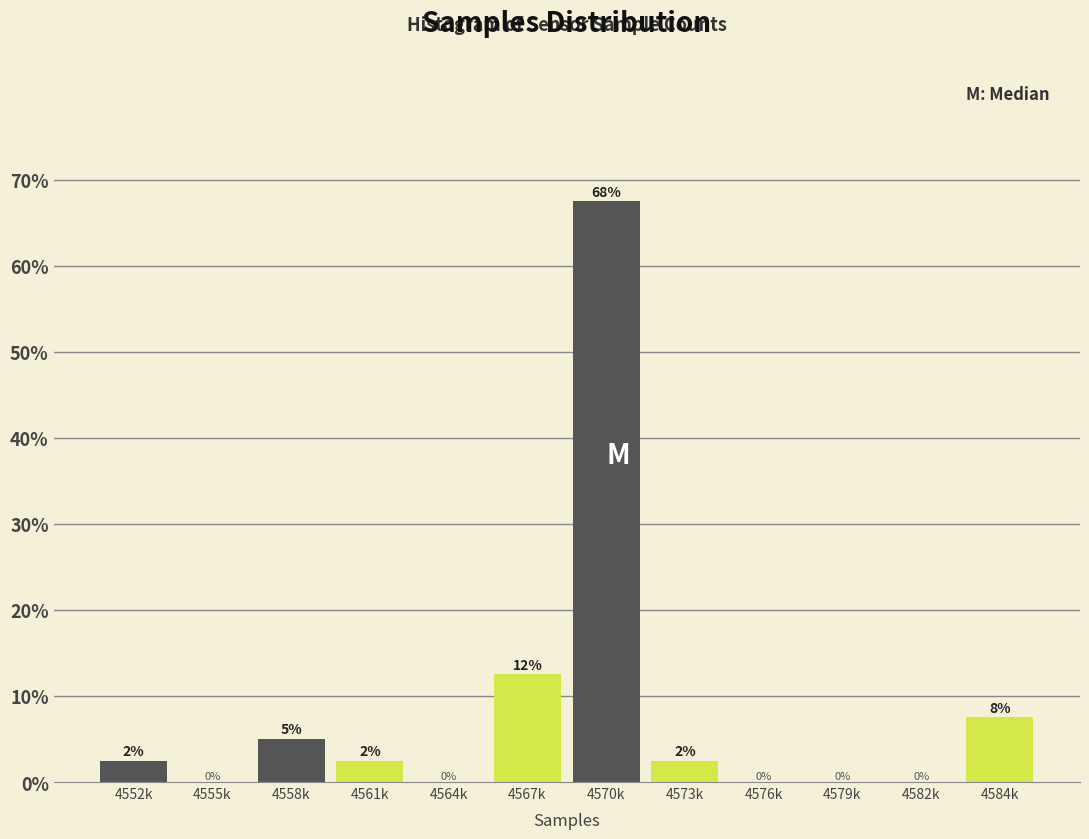

What is the greatest value displayed?

67.5